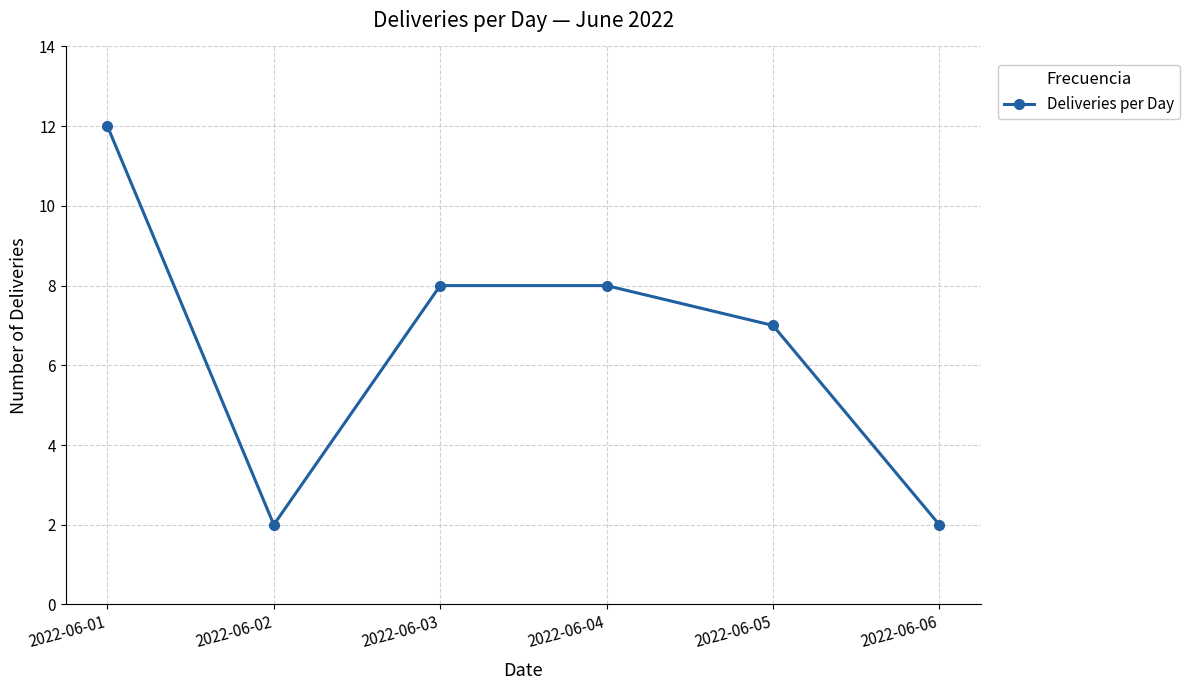

Between 2022-06-01 and 2022-06-02, which is larger?

2022-06-01